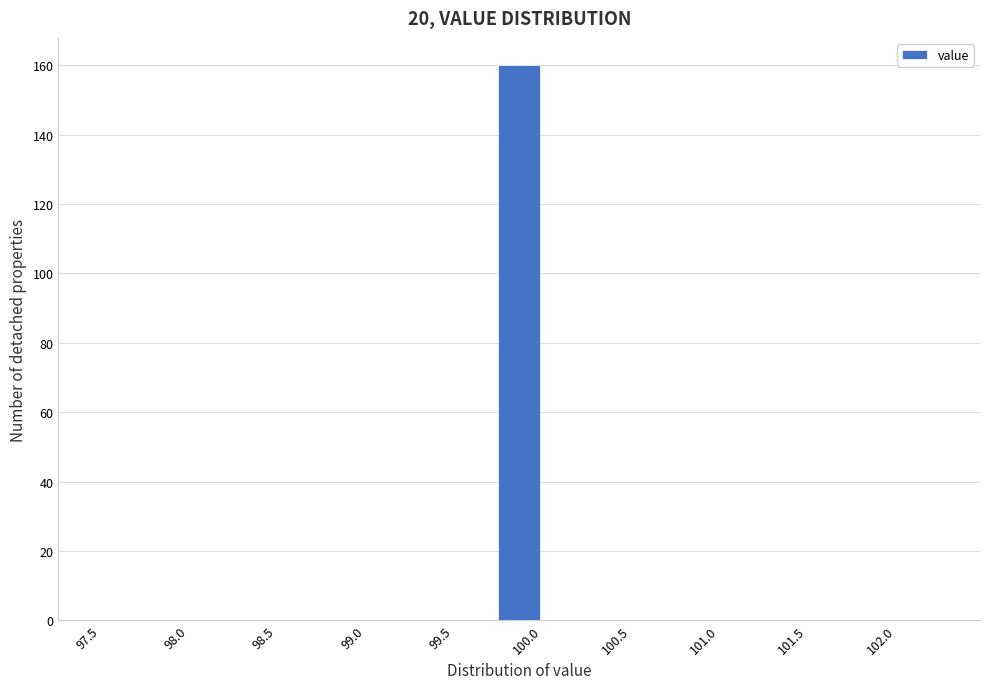

Reading left to right, transcribe this chart: for each bar, give the range it covers on the x-axis and its height. The values are not printed on the chart, so give them approximately, as read against the axis.

97.50 to 97.75: 0
97.75 to 98.00: 0
98.00 to 98.25: 0
98.25 to 98.50: 0
98.50 to 98.75: 0
98.75 to 99.00: 0
99.00 to 99.25: 0
99.25 to 99.50: 0
99.50 to 99.75: 0
99.75 to 100.00: 160
100.00 to 100.25: 0
100.25 to 100.50: 0
100.50 to 100.75: 0
100.75 to 101.00: 0
101.00 to 101.25: 0
101.25 to 101.50: 0
101.50 to 101.75: 0
101.75 to 102.00: 0
102.00 to 102.25: 0